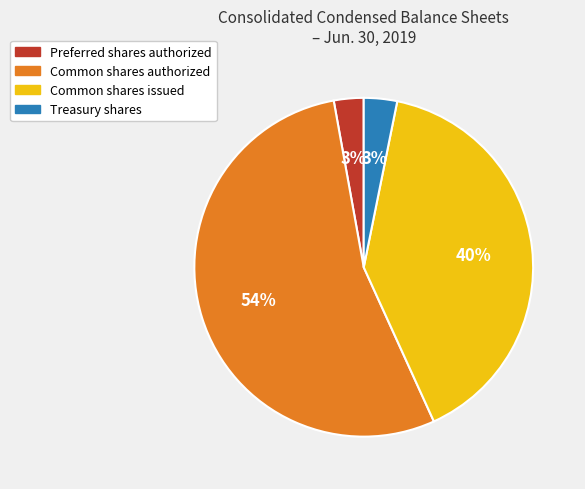

What is the majority slice?

Common shares authorized